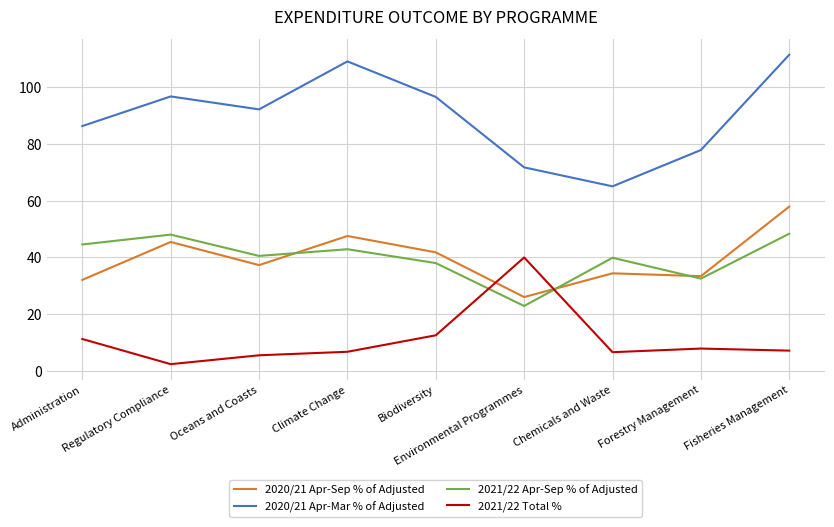

List the series in order of their peak value, highest first.

2020/21 Apr-Mar % of Adjusted, 2020/21 Apr-Sep % of Adjusted, 2021/22 Apr-Sep % of Adjusted, 2021/22 Total %